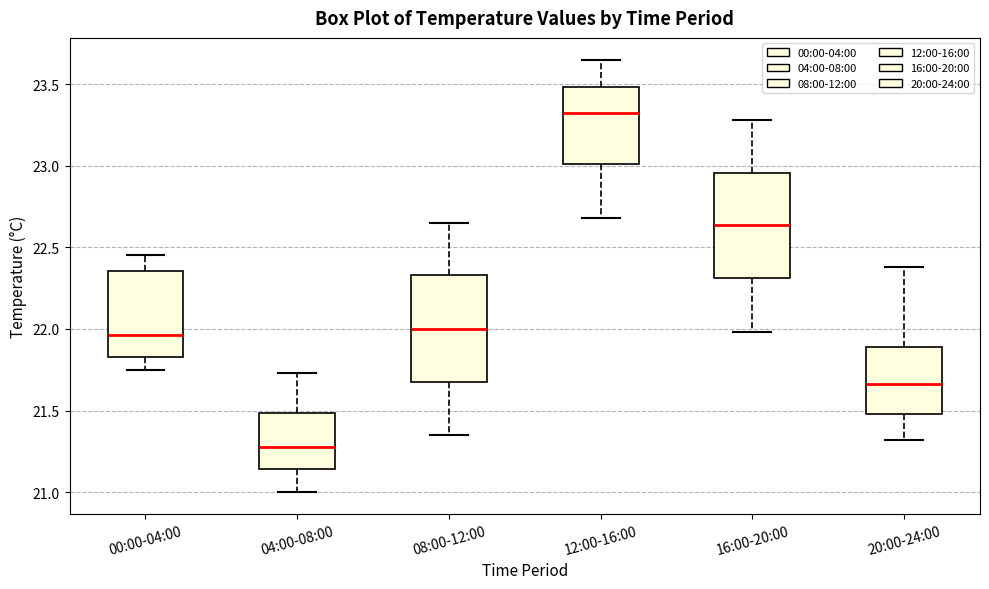

Reading left to right, transcribe this box plot: for each box, give where its median line is, the range the box spans, and where its two whiskers end, as read against the y-axis. The values are not printed on the chart, so give them approximately, as read against the axis.

00:00-04:00: median 21.95, box 21.85 to 22.35, whiskers 21.75 to 22.45
04:00-08:00: median 21.30, box 21.15 to 21.50, whiskers 21.00 to 21.75
08:00-12:00: median 22.00, box 21.65 to 22.35, whiskers 21.35 to 22.65
12:00-16:00: median 23.30, box 23.00 to 23.50, whiskers 22.70 to 23.65
16:00-20:00: median 22.65, box 22.30 to 22.95, whiskers 22.00 to 23.30
20:00-24:00: median 21.65, box 21.50 to 21.90, whiskers 21.30 to 22.40